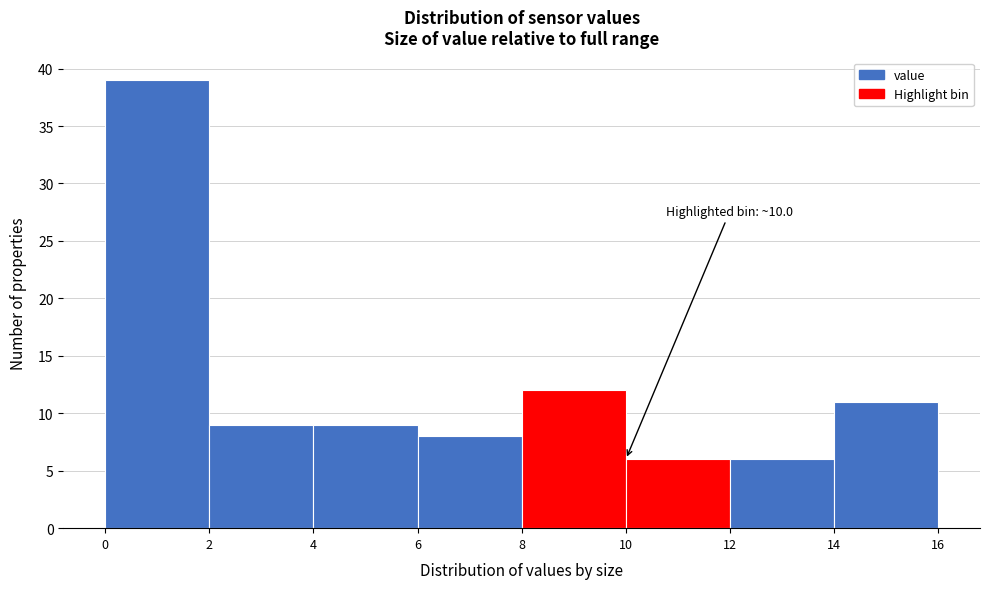

Which range on the x-axis has the tallest bar?

0 to 2